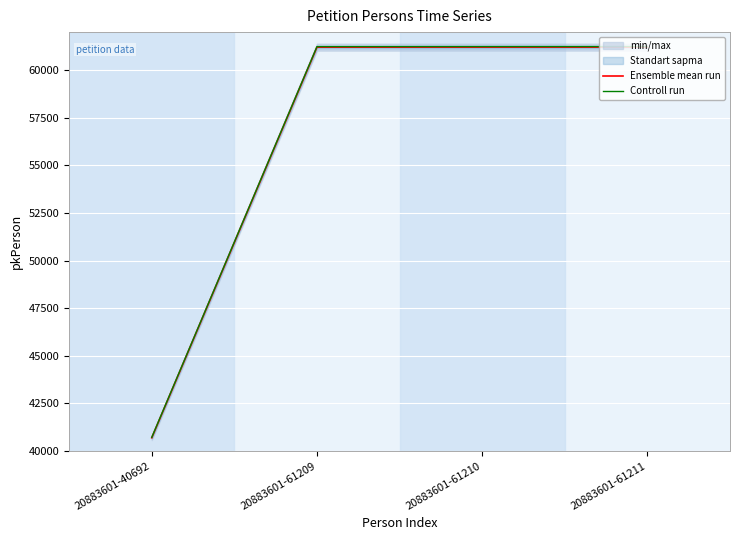

Between 20883601-61211 and 20883601-61210, which is larger?

20883601-61211